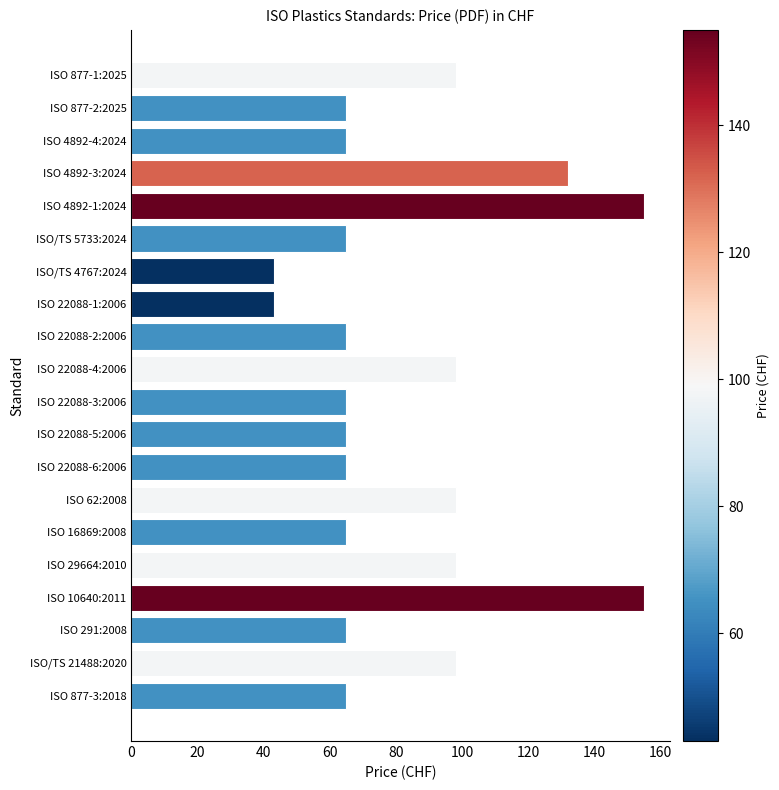

What is the value of the 18th bar from the top?

65